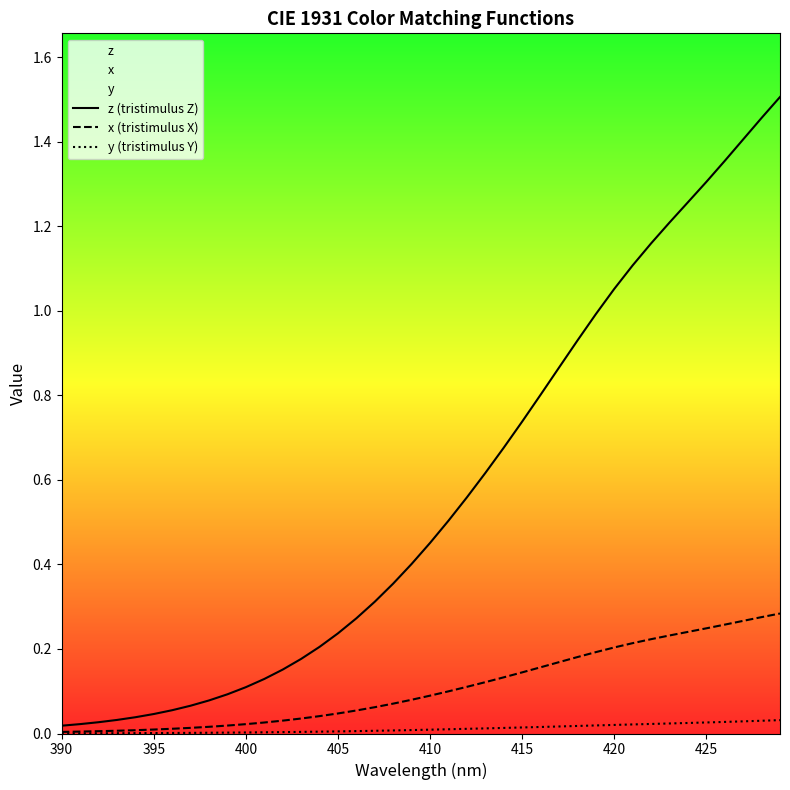

List the series in order of their overall mean, highest first.

z (tristimulus Z), x (tristimulus X), y (tristimulus Y)